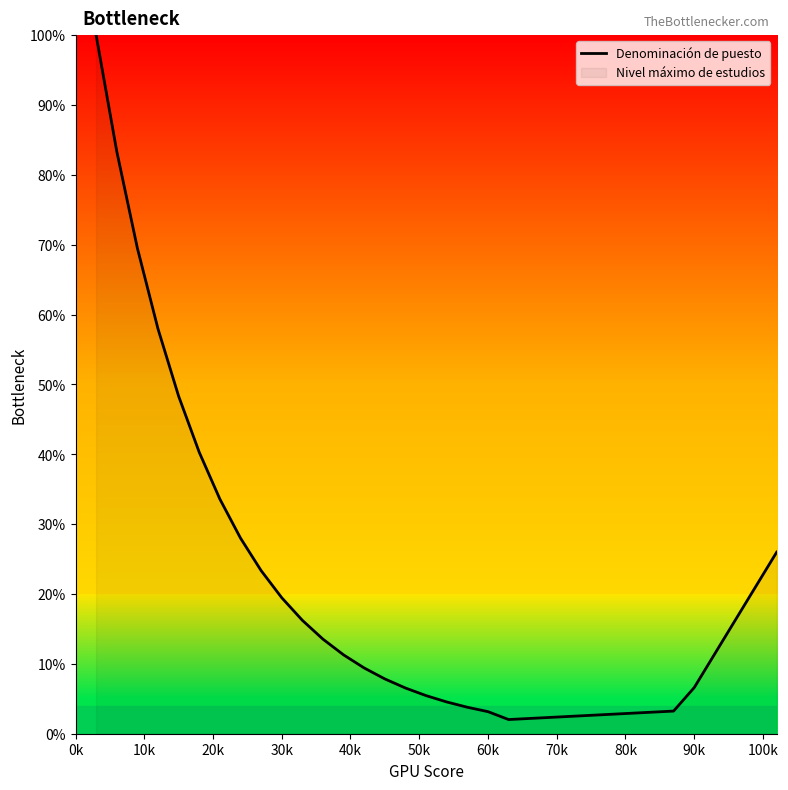

Is it true that the value at 90k is 6.6?

True